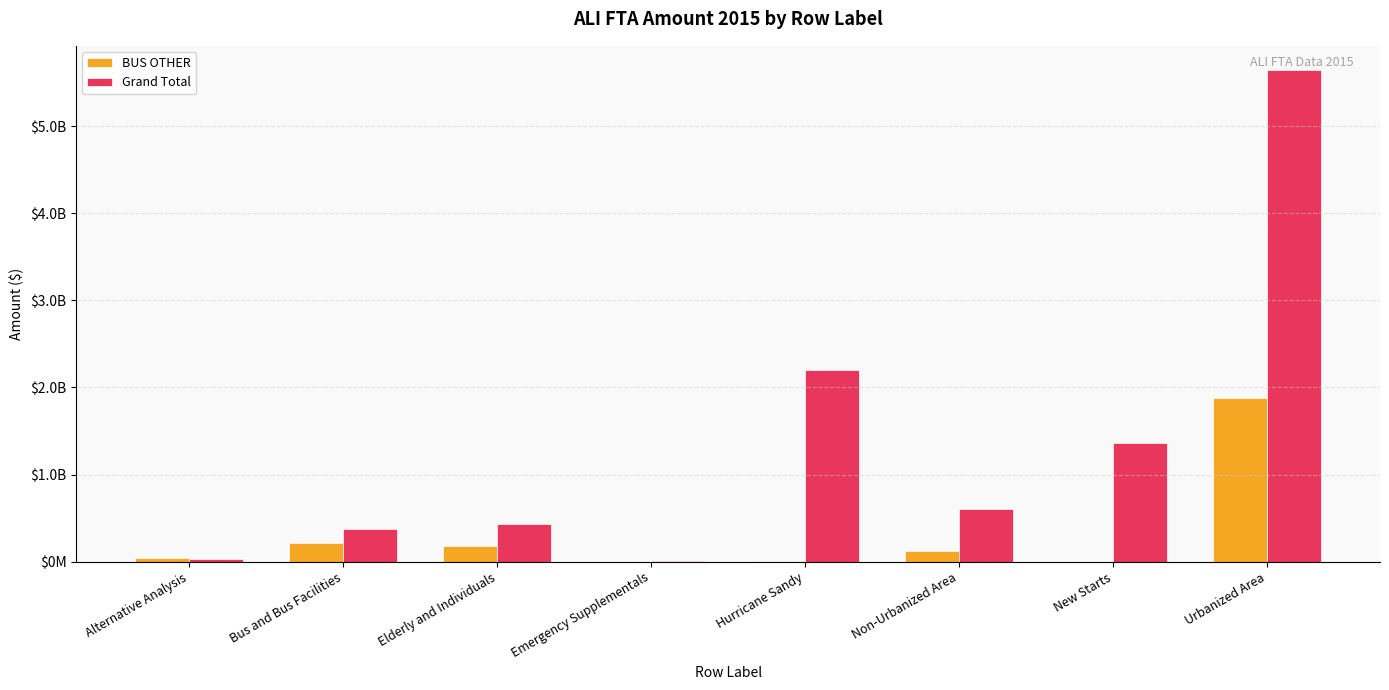

List the series in order of their overall mean, lowest first.

BUS OTHER, Grand Total